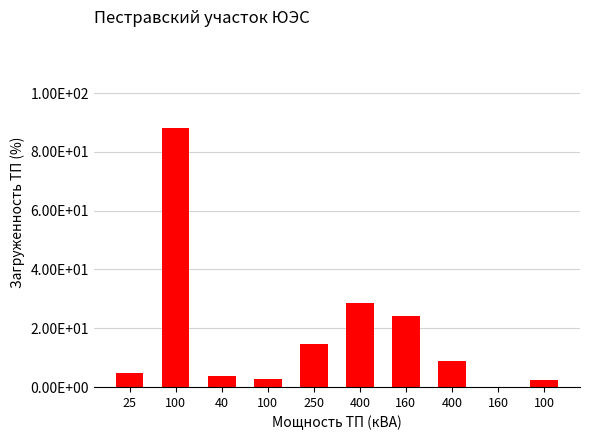

Reading right to left, list all the values displayed in this chart.

2.3	0.0	9.0	24.1	28.7	14.6	2.6	3.8	88.2	4.8